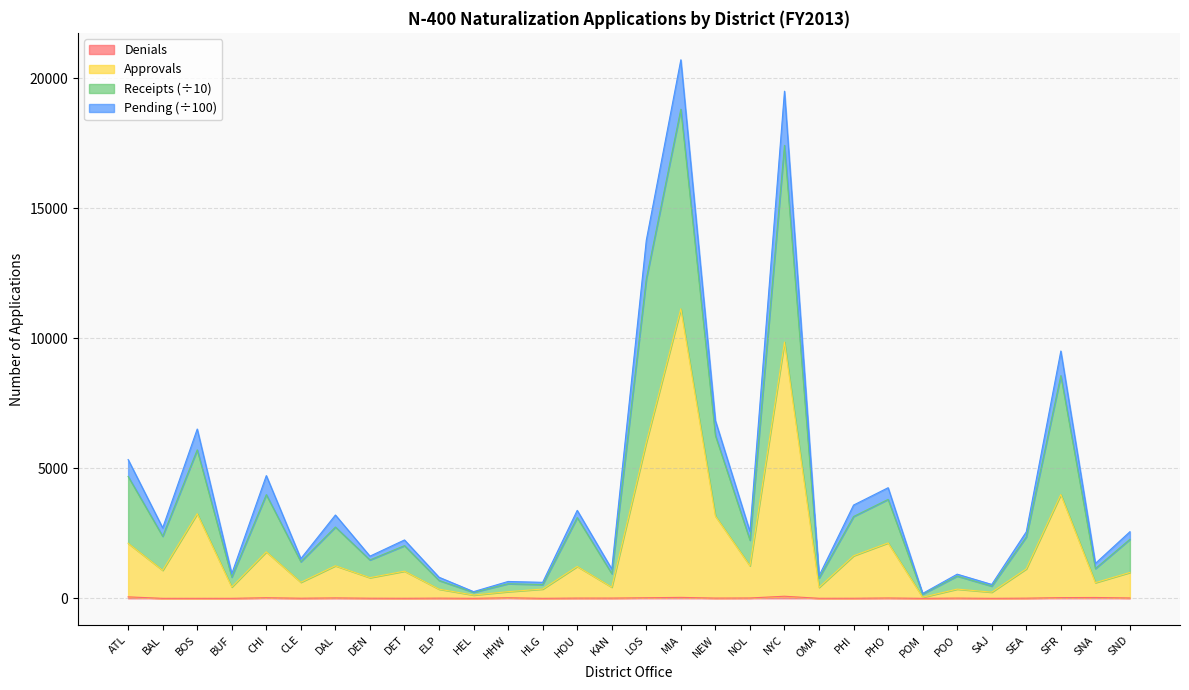

Which series has the widest spread of values?

Receipts